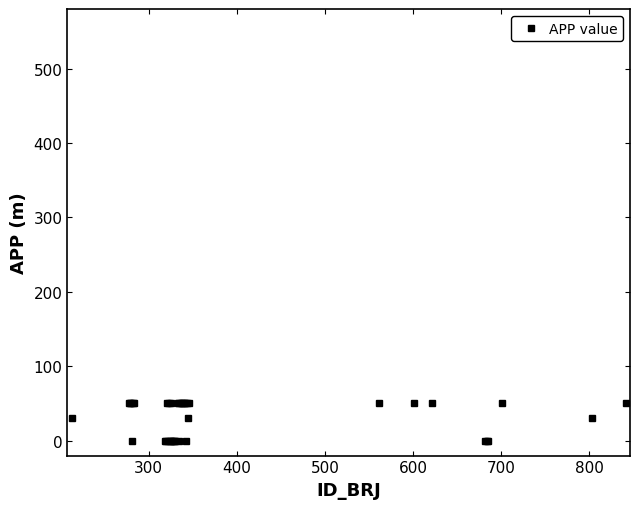

What is the greatest value displayed?

50